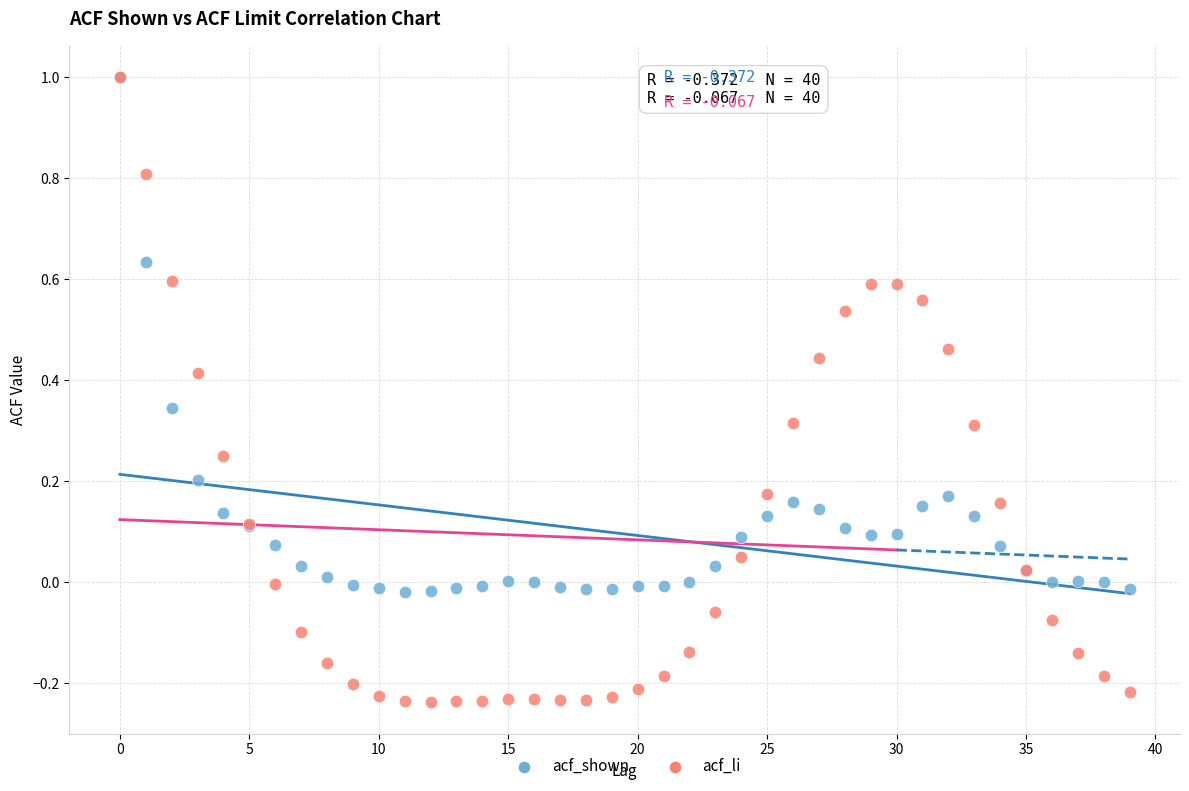

What are all the series names shown in the legend?

acf_shown, acf_li